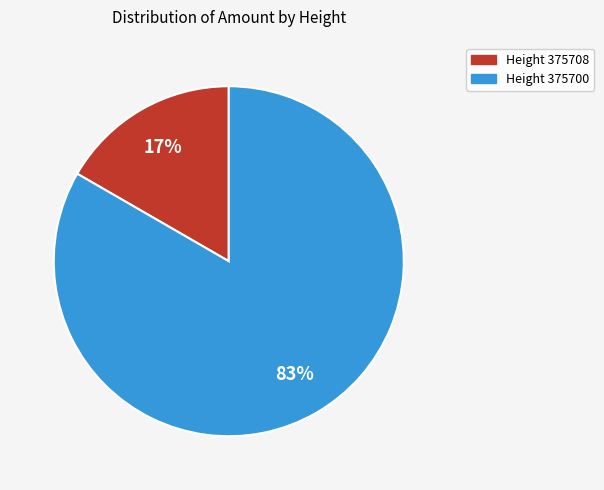

Is the sum of Height 375700 and Height 375708 greater than half?

Yes